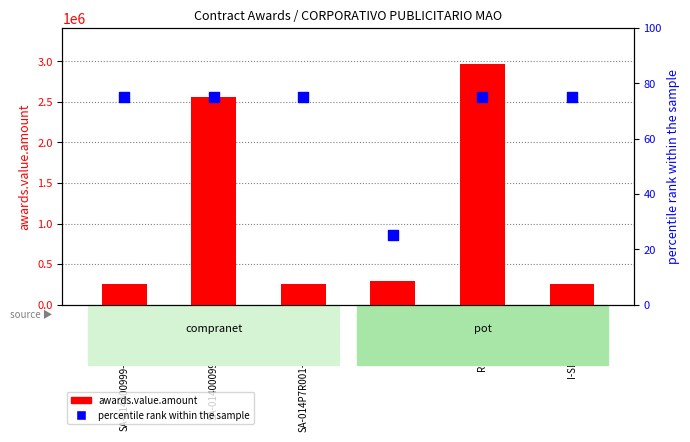

Which series contains the highest Y value?

awards.value.amount